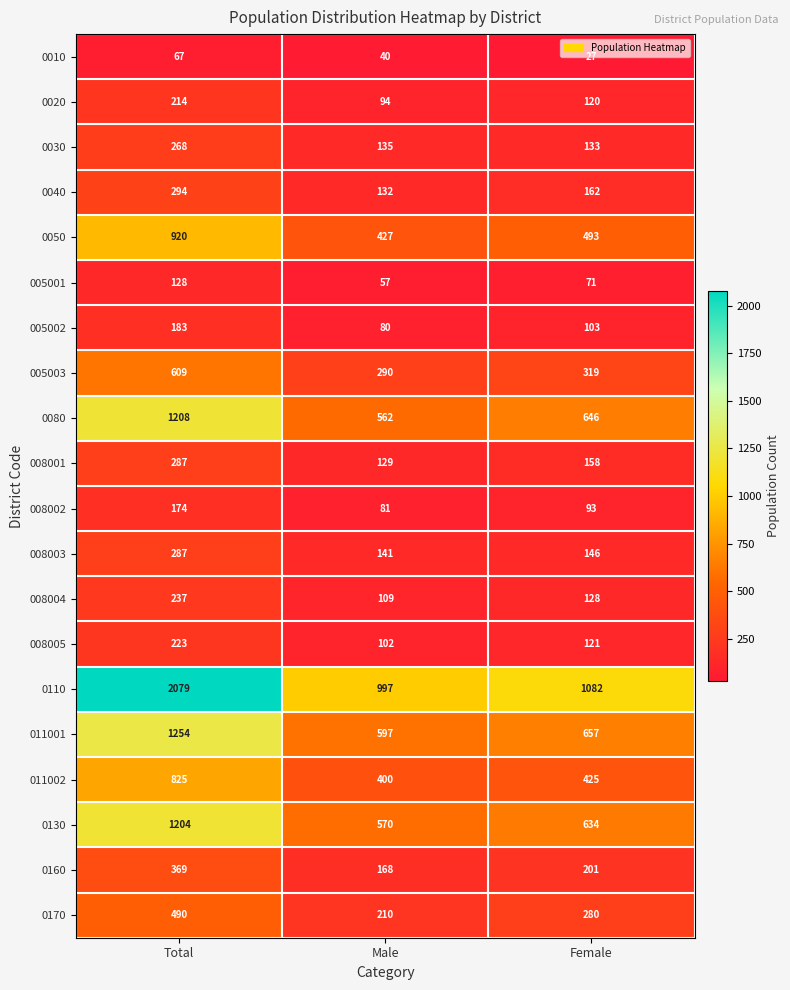

Which series has the largest total across all categories?

0110